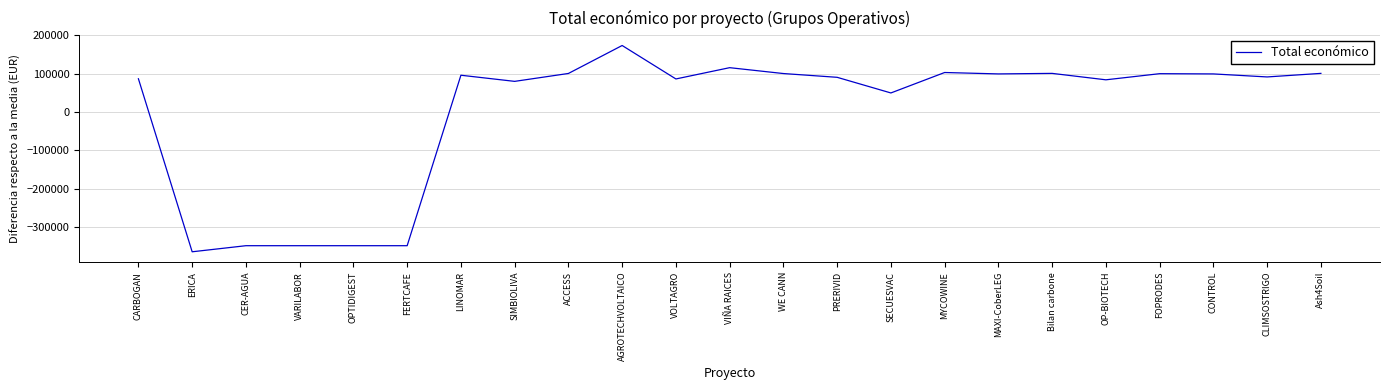

How many distinct data groups are displayed?

1